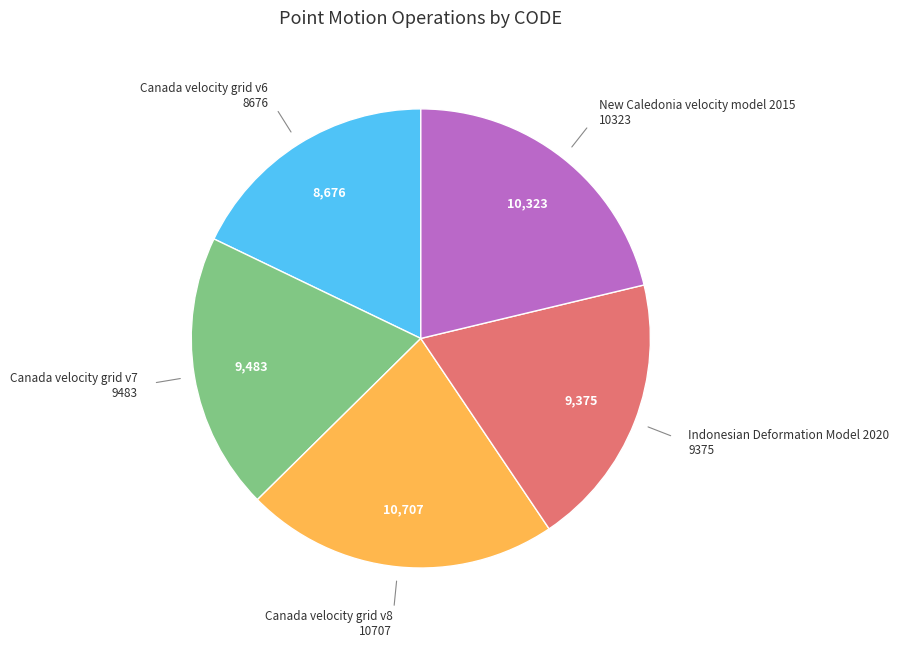

Is there a majority slice in this chart?

No